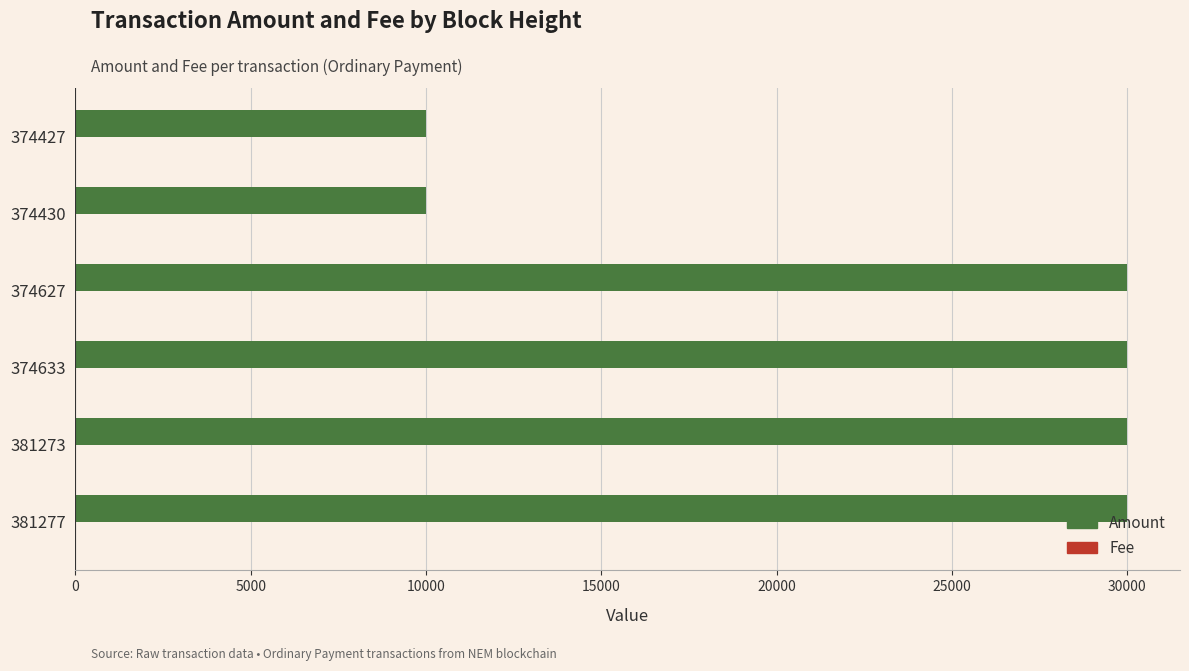

Between 381273 and 374427, which series saw the biggest shift?

Amount